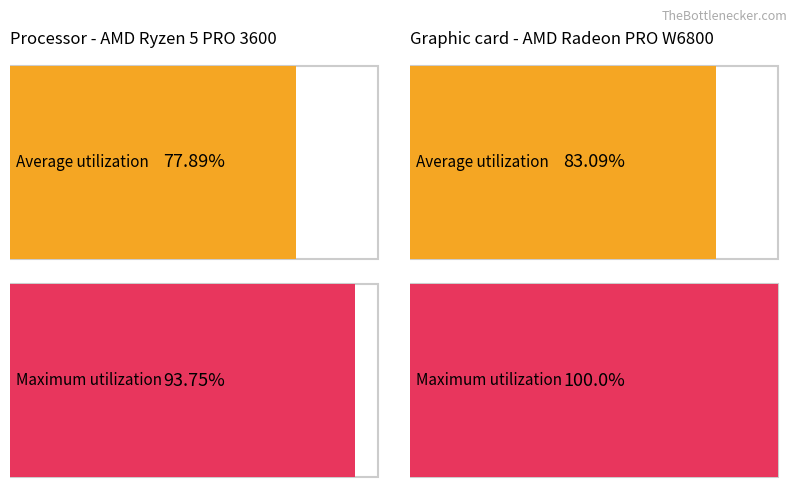

What is the value of the Average utilization bar at the 1st from the left?

77.9